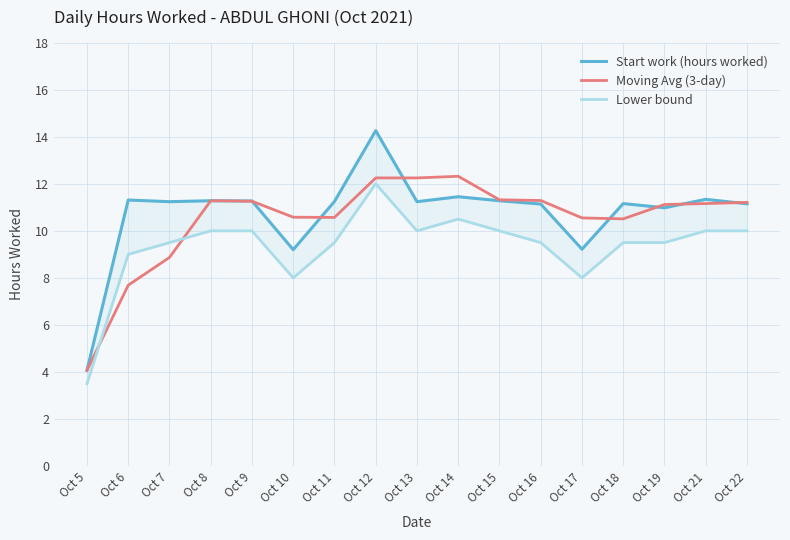

Rank the series by their average value, from highest to lowest.

Start work (hours worked), Moving Avg (3-day), Lower bound